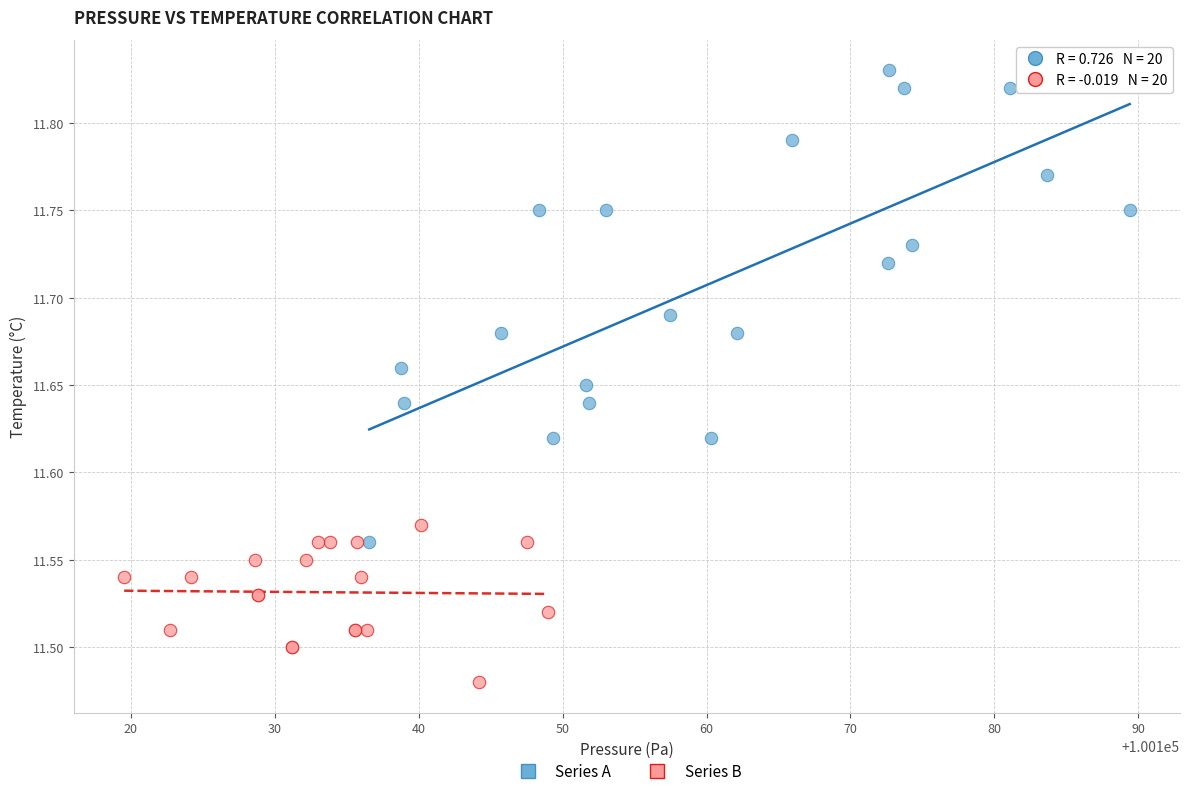

Which series contains the highest Y value?

Series A